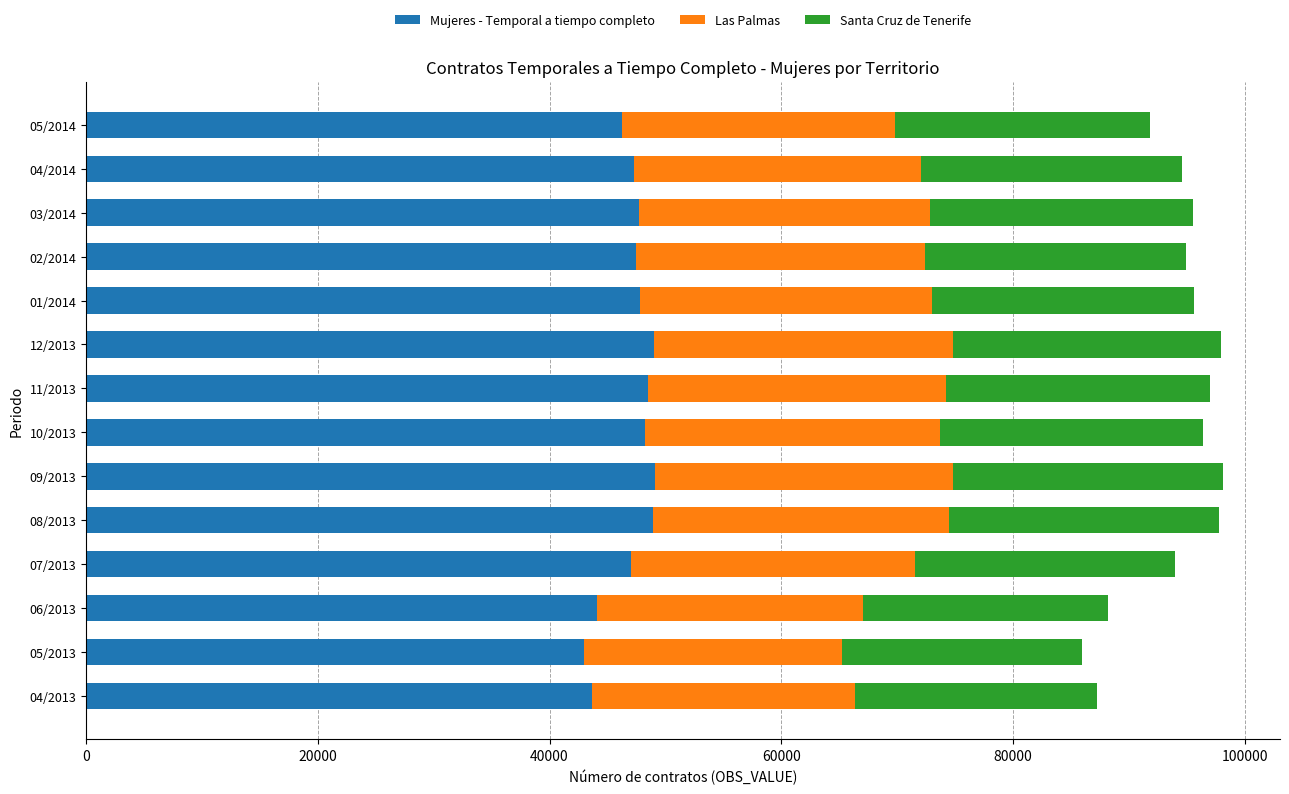

What is the total value across all series at 07/2013?

93982.4